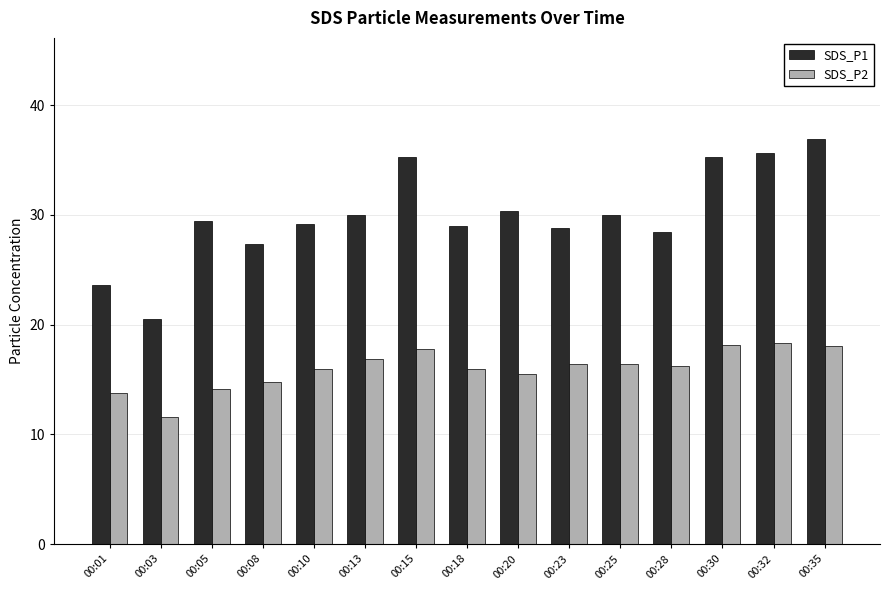

What are all the series names shown in the legend?

SDS_P1, SDS_P2